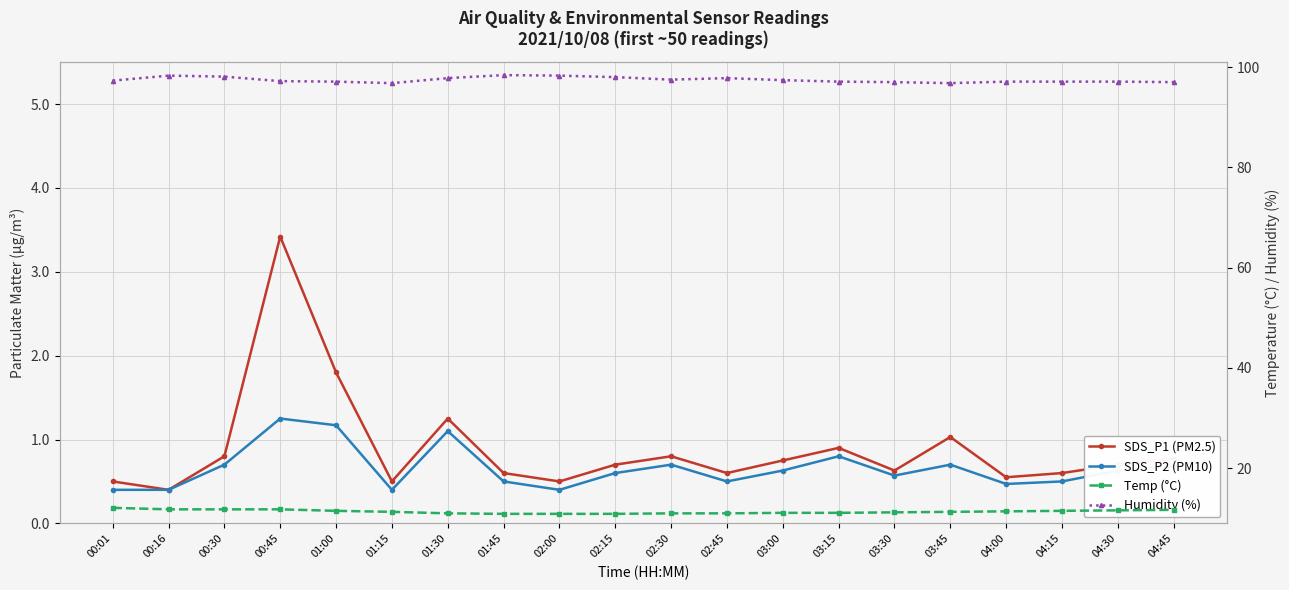

True or false: SDS_P2 (PM10) and Humidity (%) cross at least once.

False